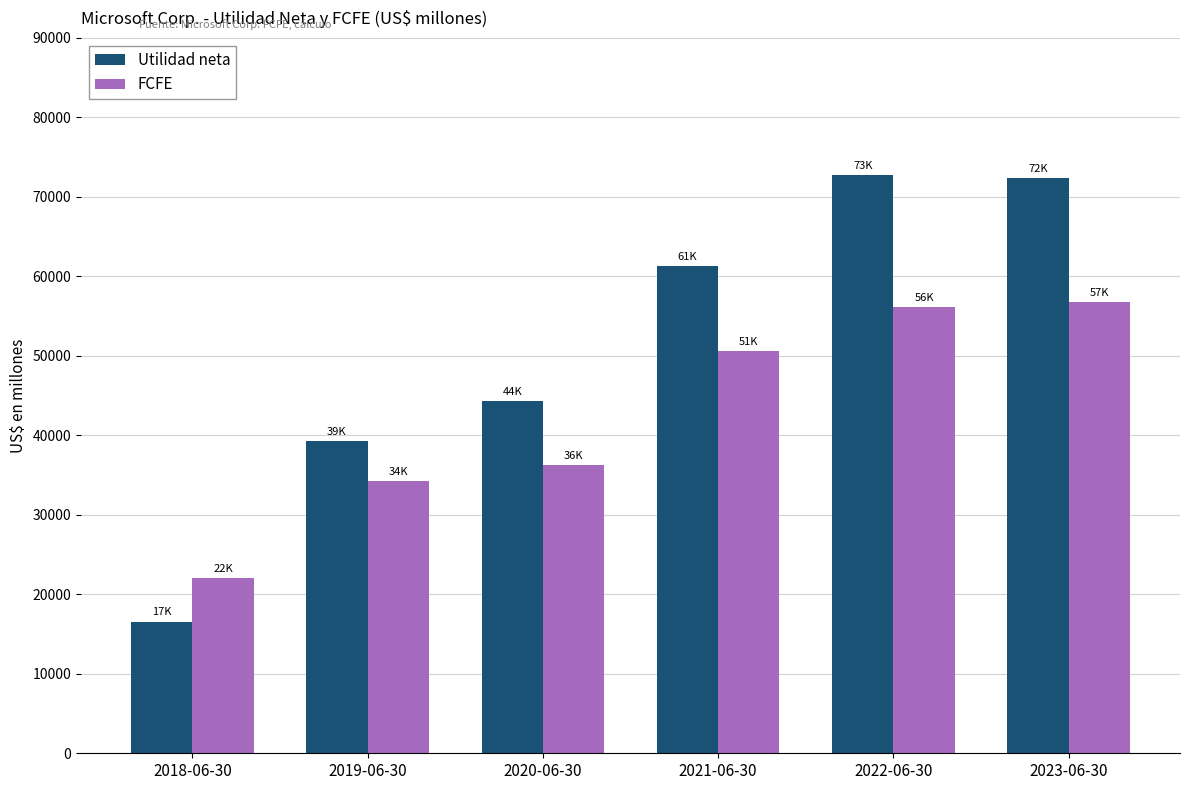

What are all the series names shown in the legend?

Utilidad neta, FCFE